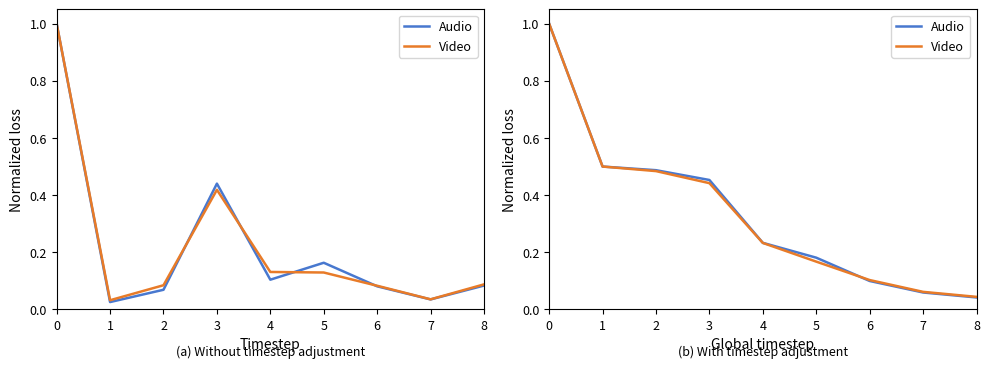

List the series in order of their overall mean, lowest first.

Video, Audio